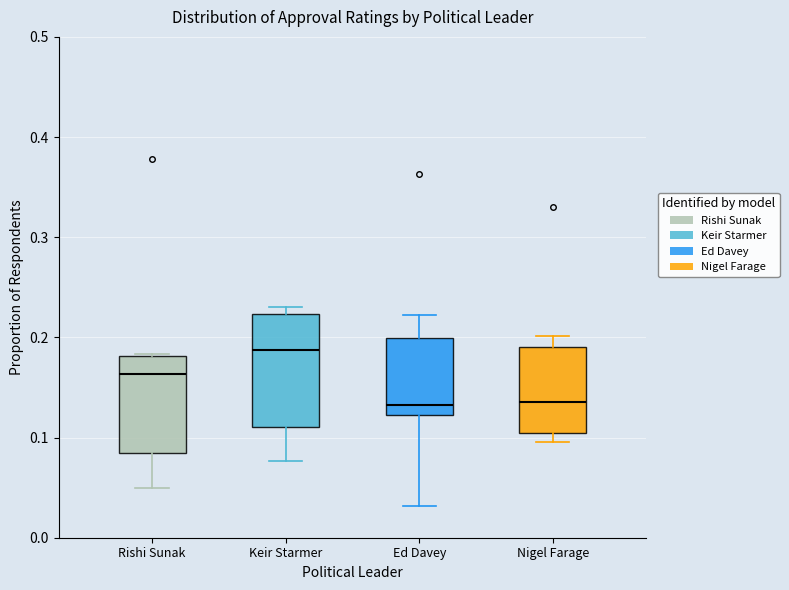

Comparing the boxes themselves (not the whiskers), which one is the tallest?

Keir Starmer